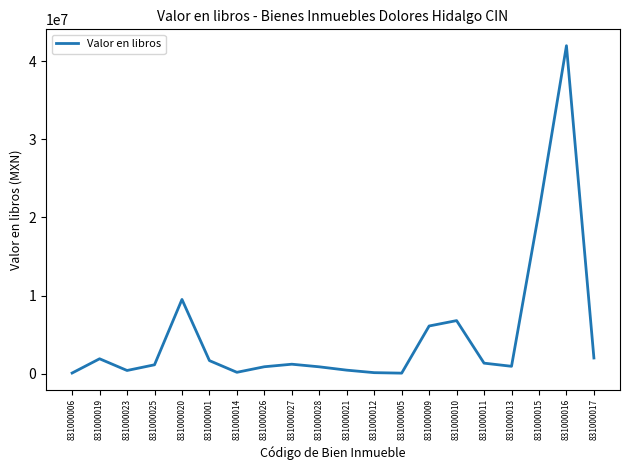

What is the difference between the values at 831000017 and 831000013?

1063267.0